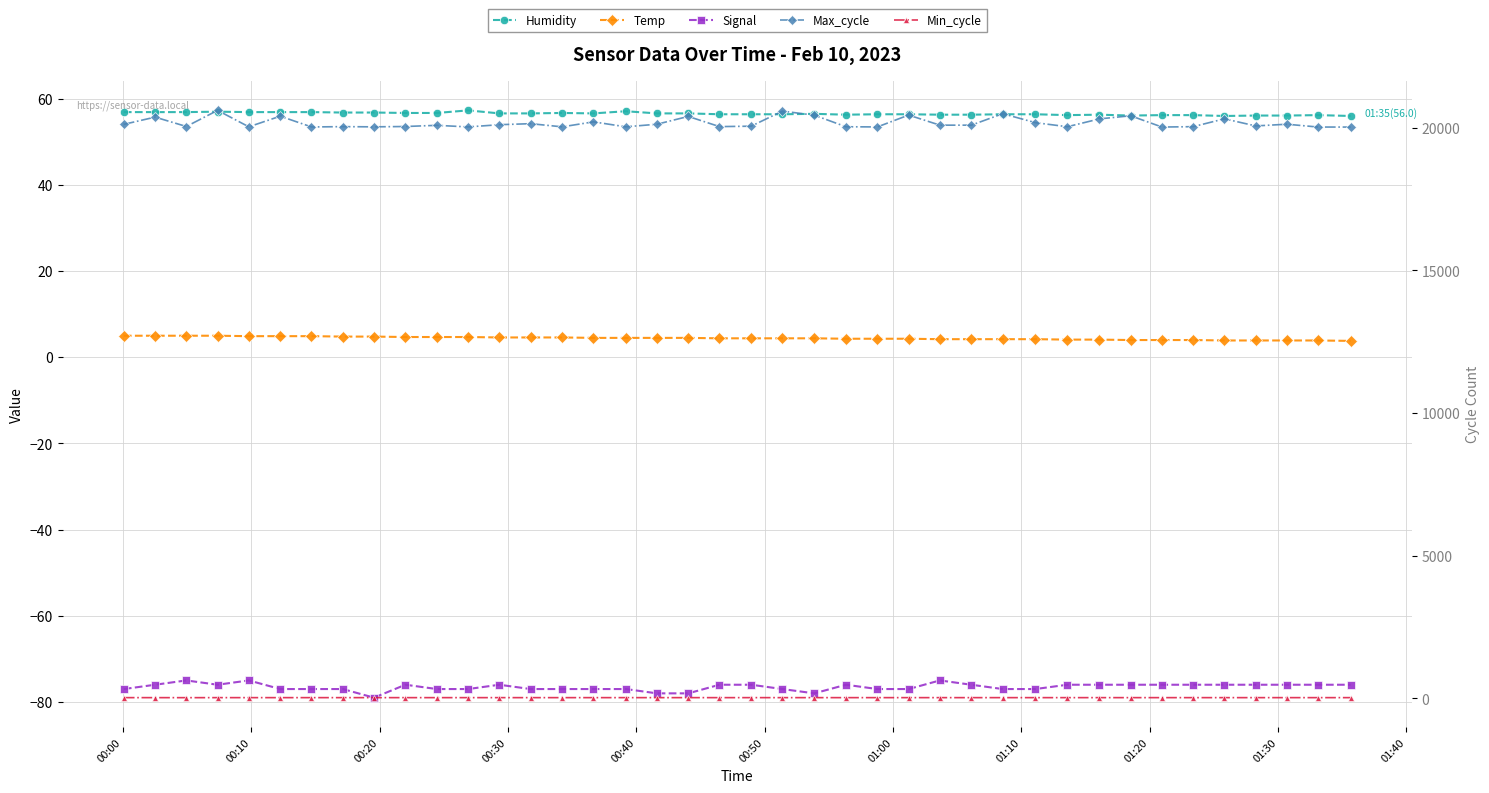

Is the value of Signal at 01:10 greater than the value of Temp at 00:30?

No